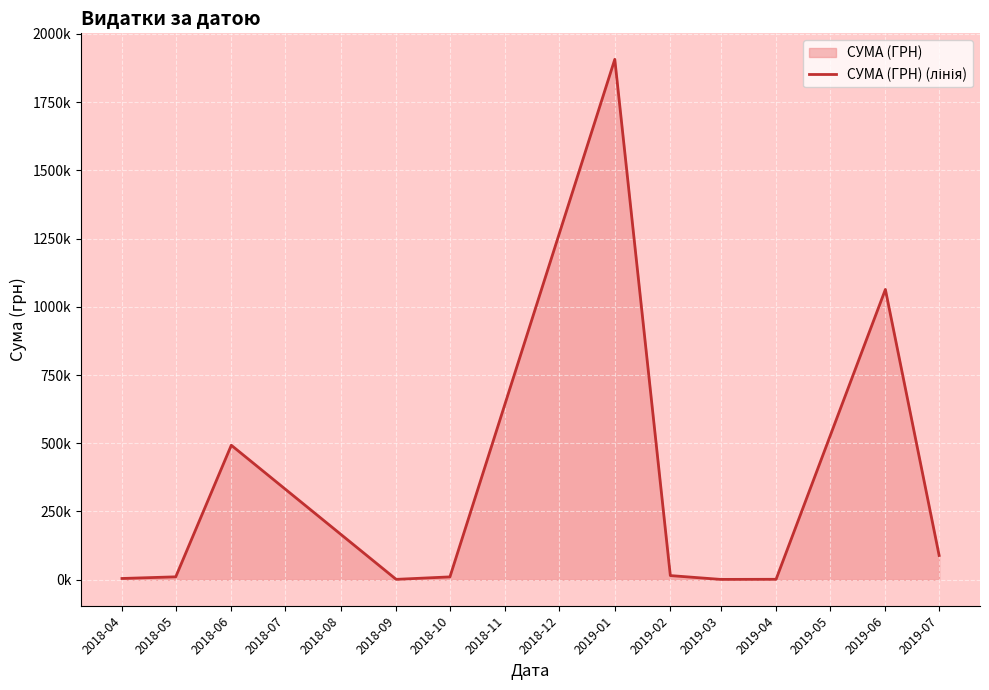

Does the chart display data point markers on the line(s)?

No